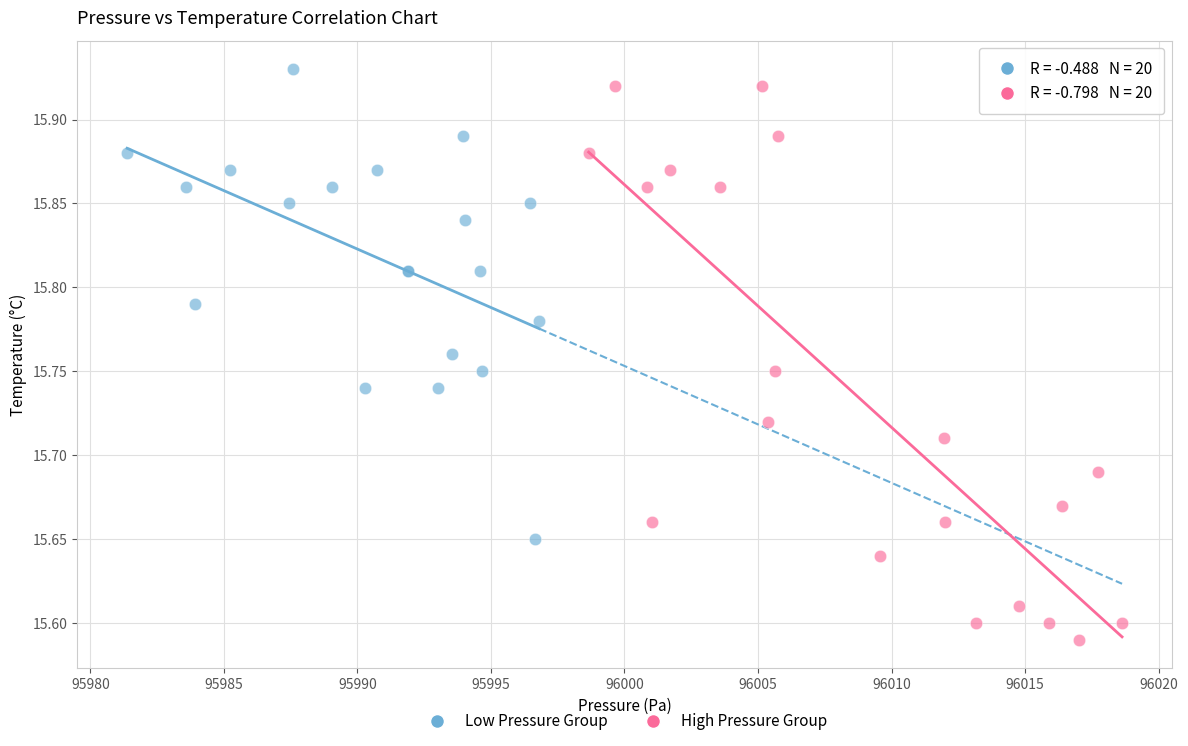

Which series reaches the minimum Y coordinate?

High Pressure Group